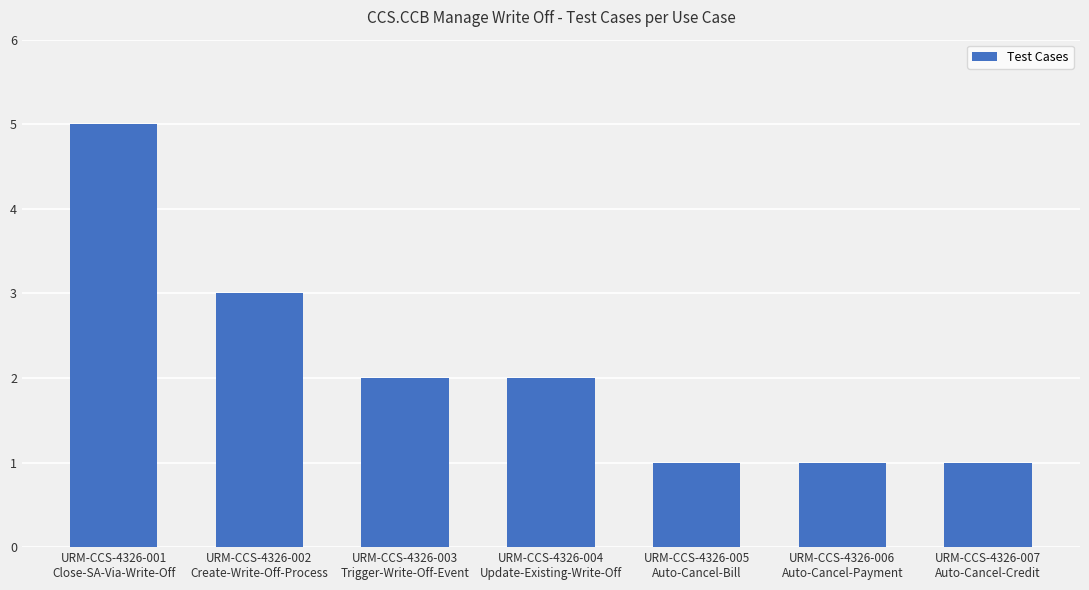

Is it true that the value at URM-CCS-4326-004
Update-Existing-Write-Off is 2?

True